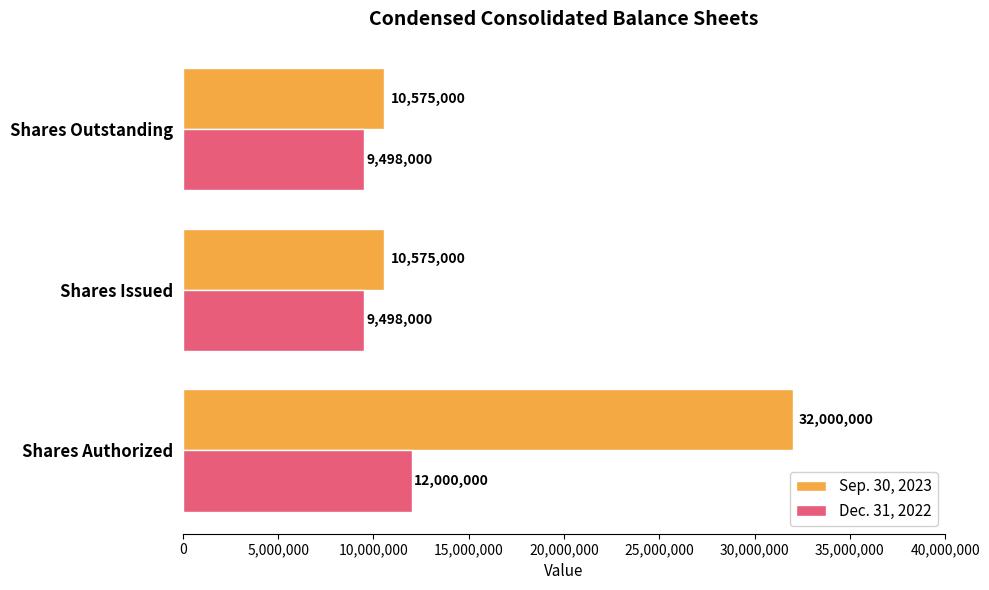

What is the minimum value shown in the chart?

9498000